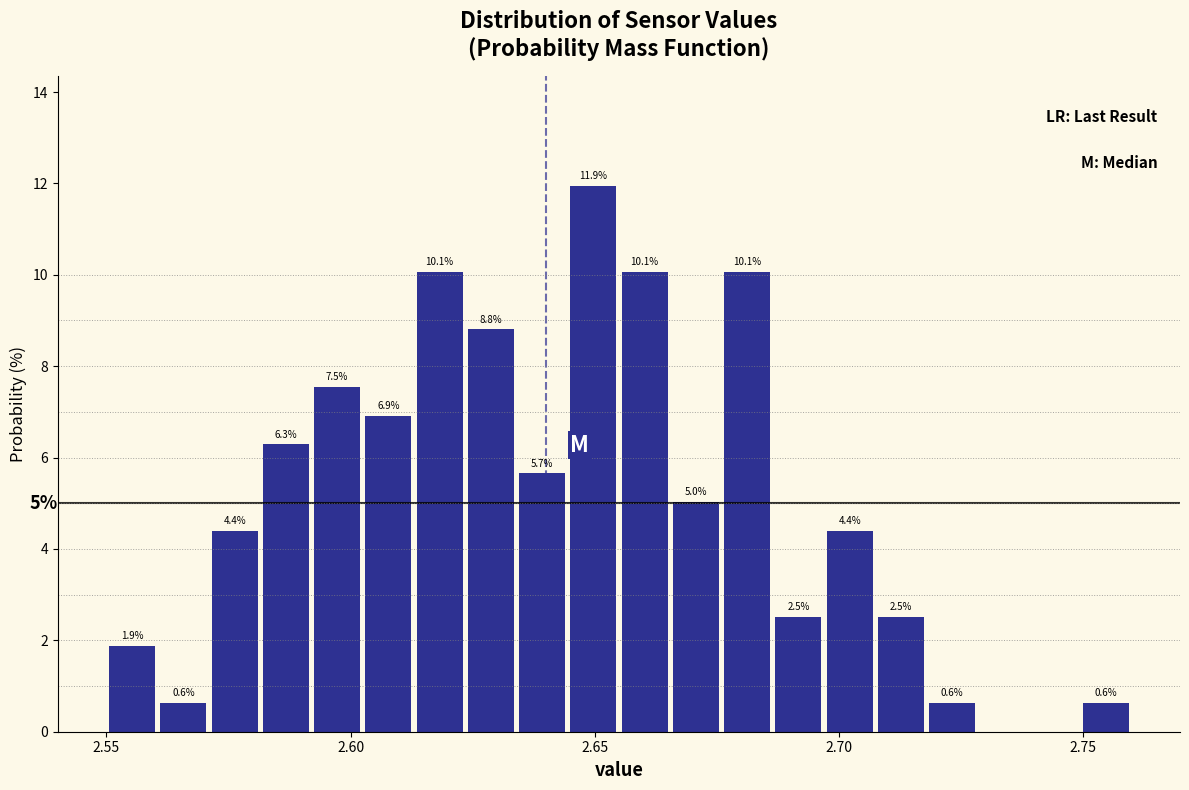

Around what value on the x-axis is the tallest bar? Give the approximate position of its centre, as read against the axis.

2.650